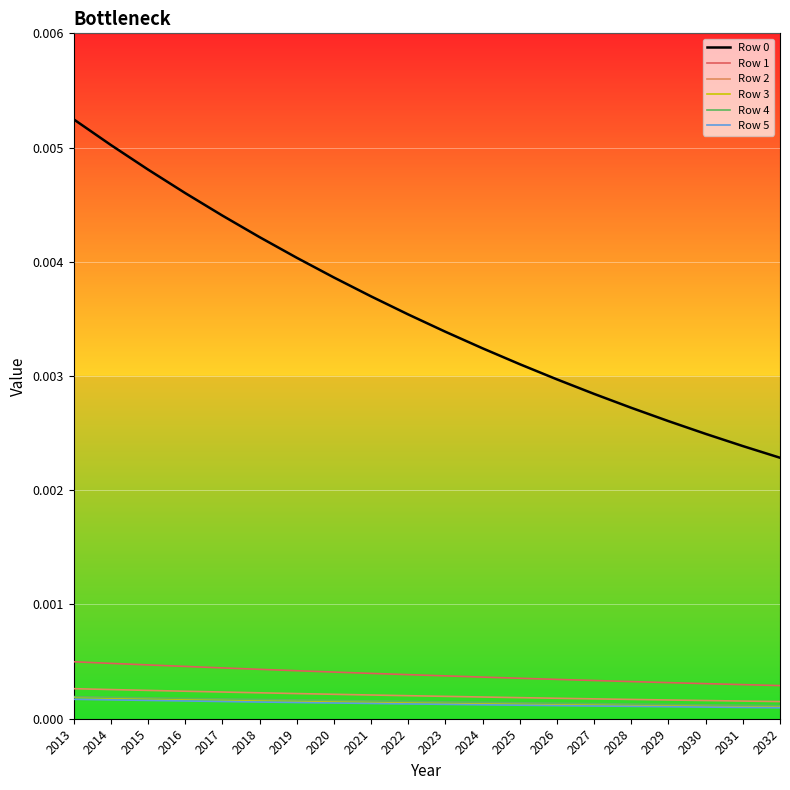

True or false: Row 1 and Row 2 intersect in this chart.

False